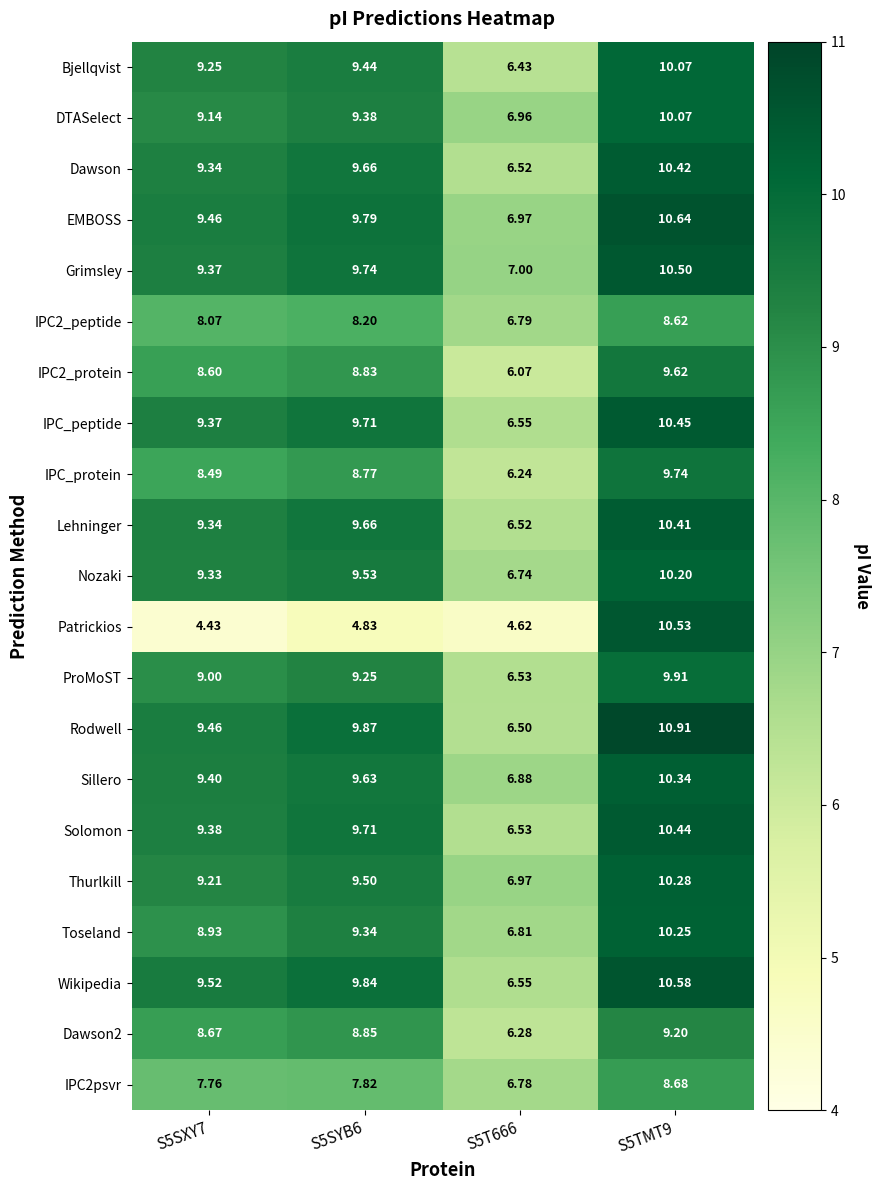

Which series has the largest total across all categories?

EMBOSS